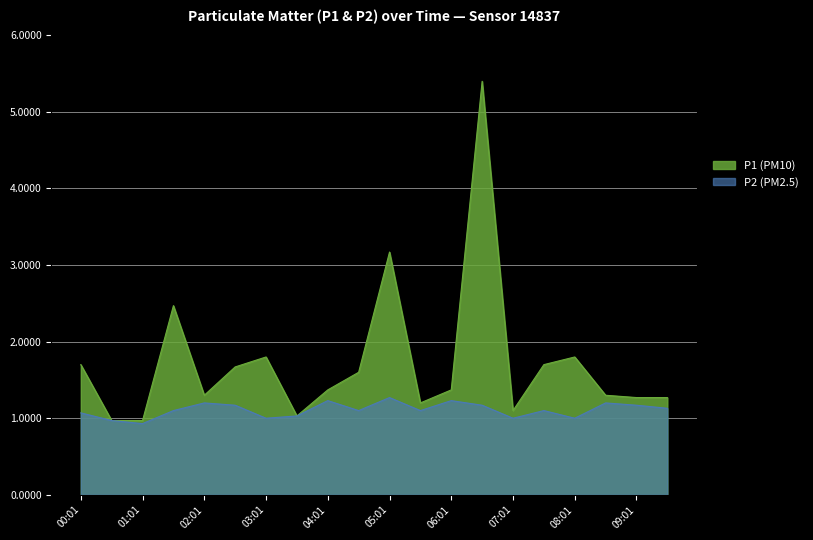

Rank the series by their maximum value, from highest to lowest.

P1 (PM10), P2 (PM2.5)